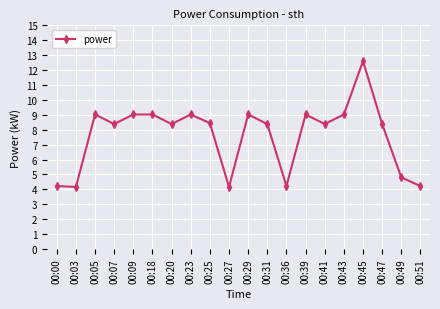

Which has a higher value, 00:41 or 00:05?

00:05